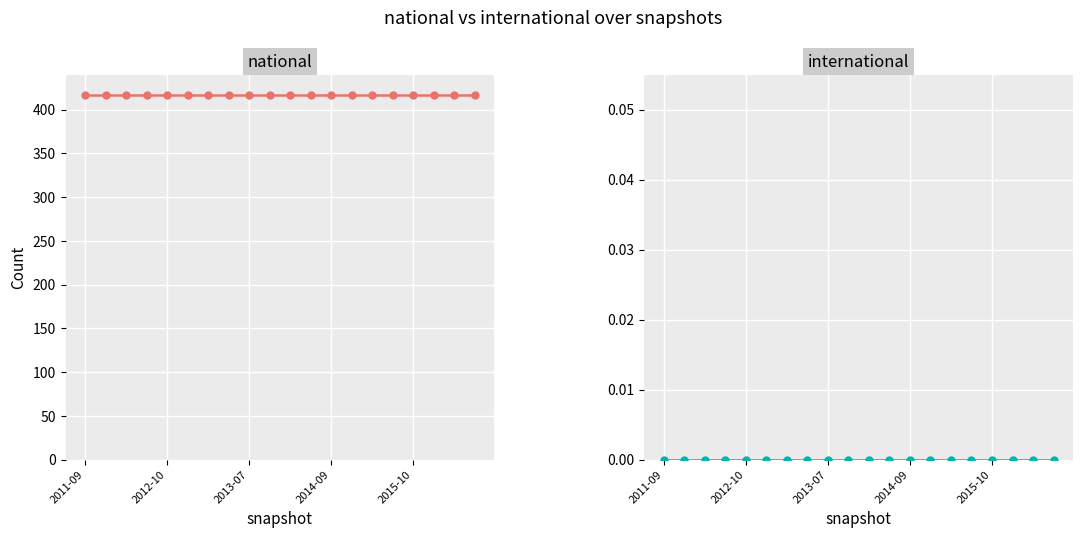

Which has a higher value, 2013-07 or 11?

2013-07